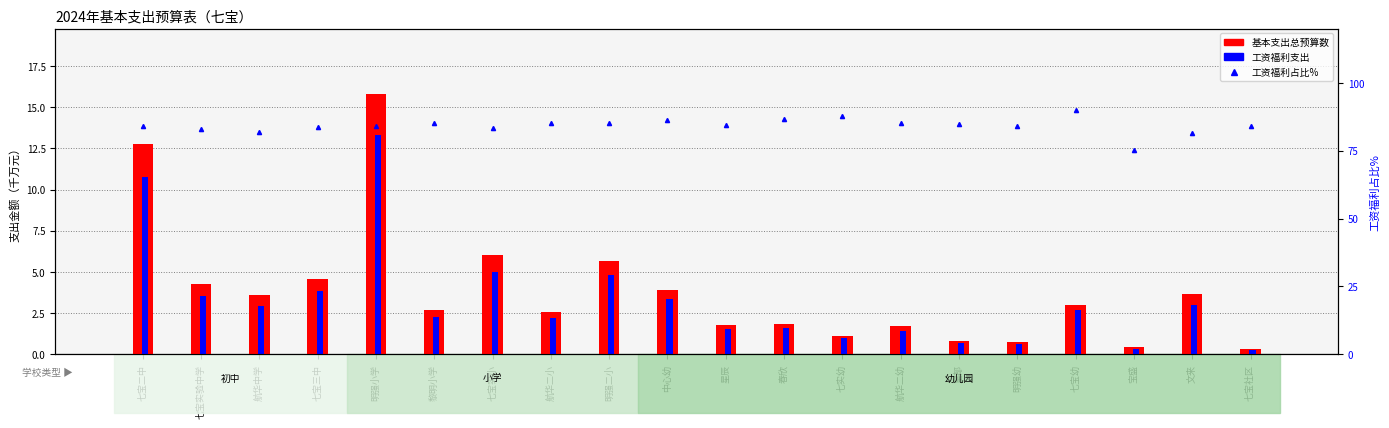

List the labels in order of 基本支出总预算数 value, smallest first.

七宝社区, 宝盛, 明强幼, 皇都, 七实幼, 航华二幼, 星辰, 春欣, 航华二小, 黎明小学, 七宝幼, 航华中学, 文来, 中心幼, 七宝实验中学, 七宝三中, 明强二小, 七宝实小, 七宝二中, 明强小学